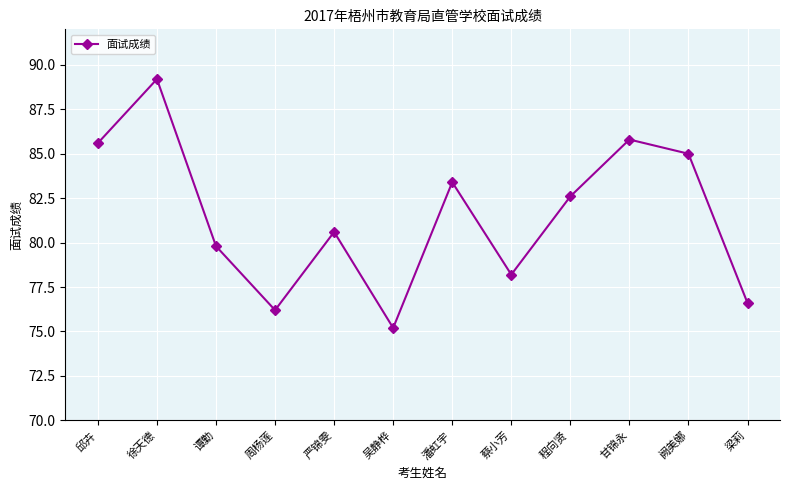

At which category does the data reach its first local valley?

周杨莲